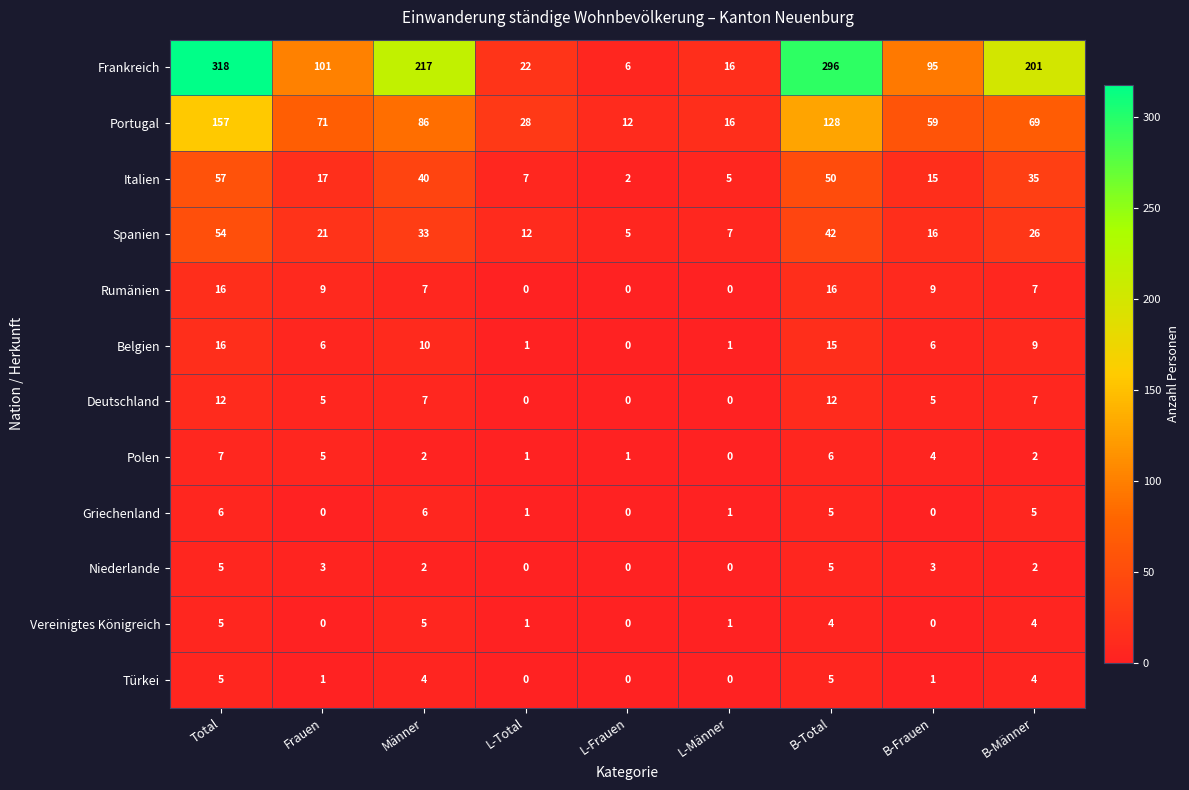

What is the total value across all series at L-Männer?

47